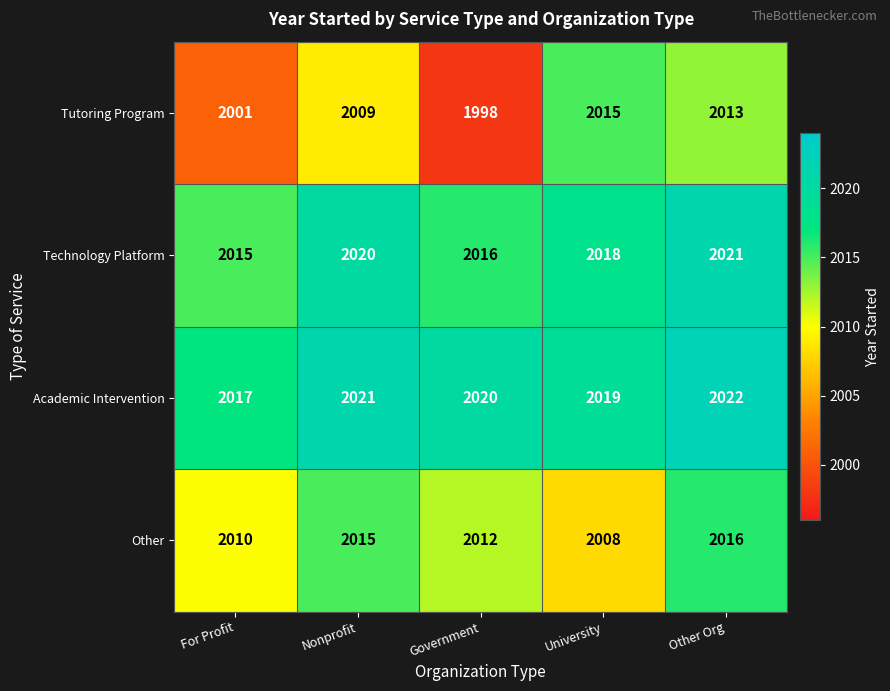

What is the difference between the second highest and minimum values in the Technology Platform series?

5